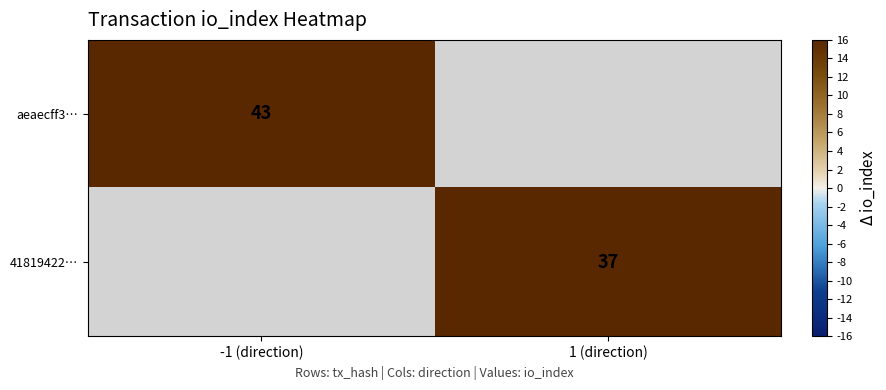

How many series are shown in this chart?

2